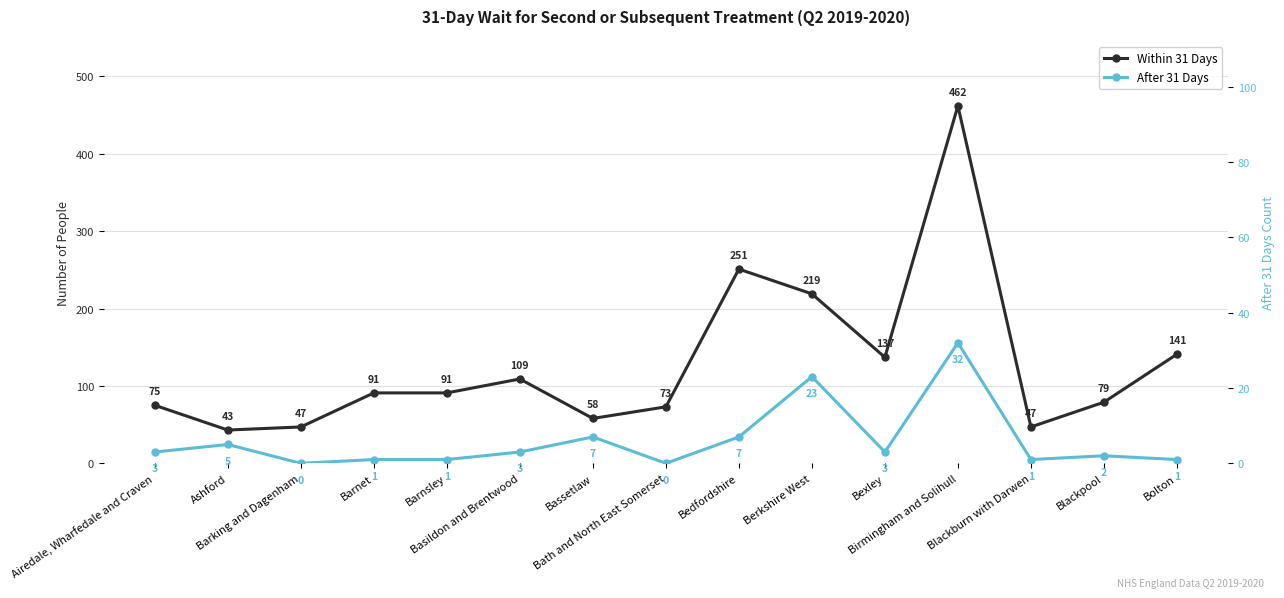

Is it true that After 31 Days equals 10 at Bedfordshire?

False